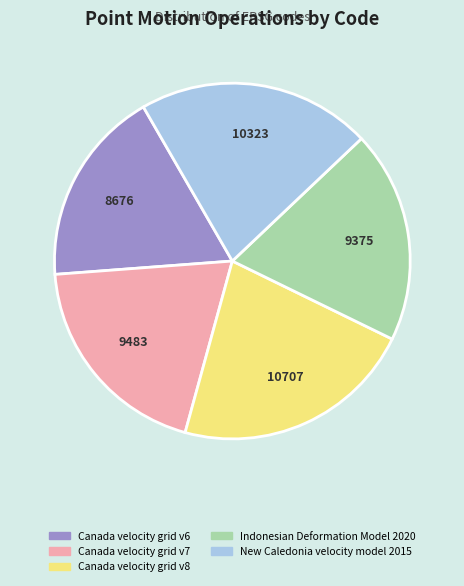

Is it true that 10707 is 27% of the pie?

False